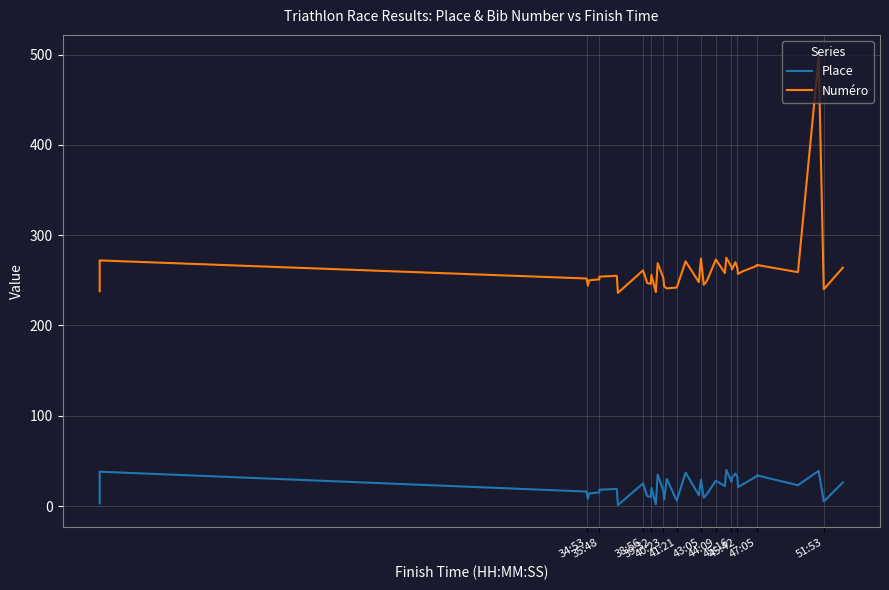

At which label does Numéro reach its minimum?

45:42